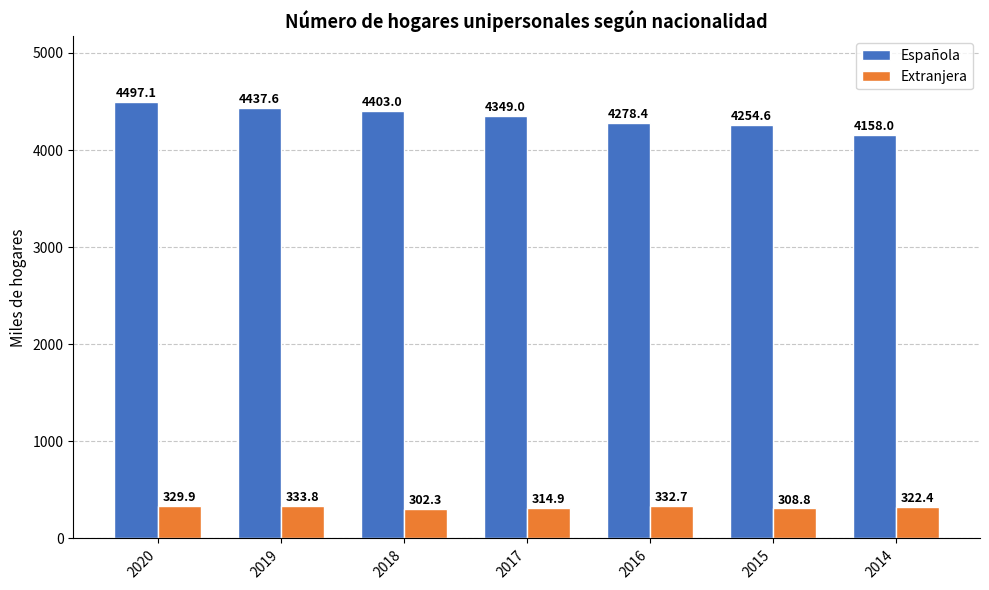

Which category has the lowest value in the Española series?

2014